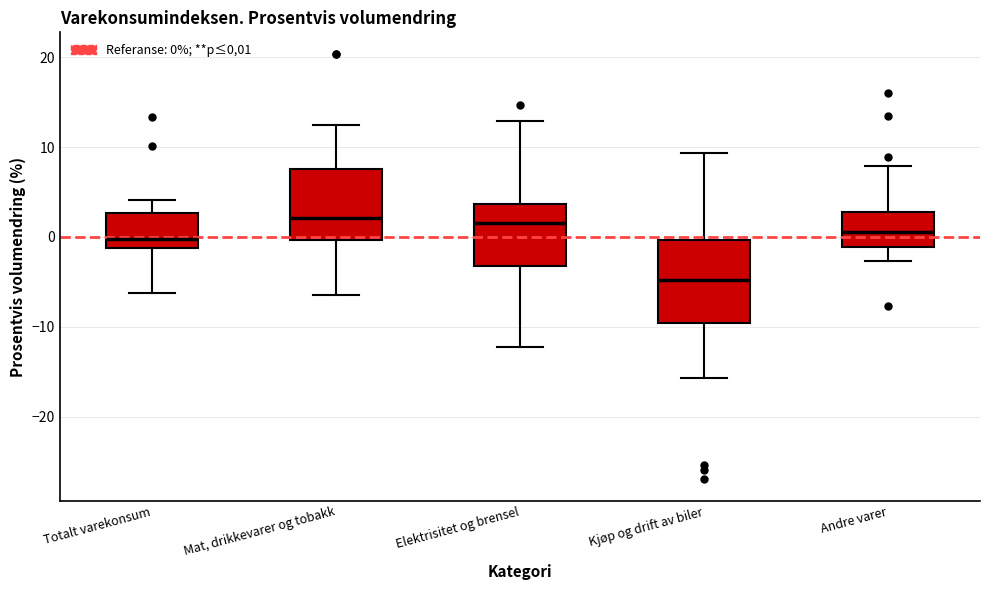

Reading left to right, transcribe this box plot: for each box, give where its median line is, the range the box spans, and where its two whiskers end, as read against the y-axis. The values are not printed on the chart, so give them approximately, as read against the axis.

Totalt varekonsum: median 0, box -1 to 3, whiskers -6 to 4
Mat, drikkevarer og tobakk: median 2, box 0 to 8, whiskers -6 to 12
Elektrisitet og brensel: median 2, box -3 to 4, whiskers -12 to 13
Kjøp og drift av biler: median -5, box -10 to 0, whiskers -16 to 9
Andre varer: median 1, box -1 to 3, whiskers -3 to 8